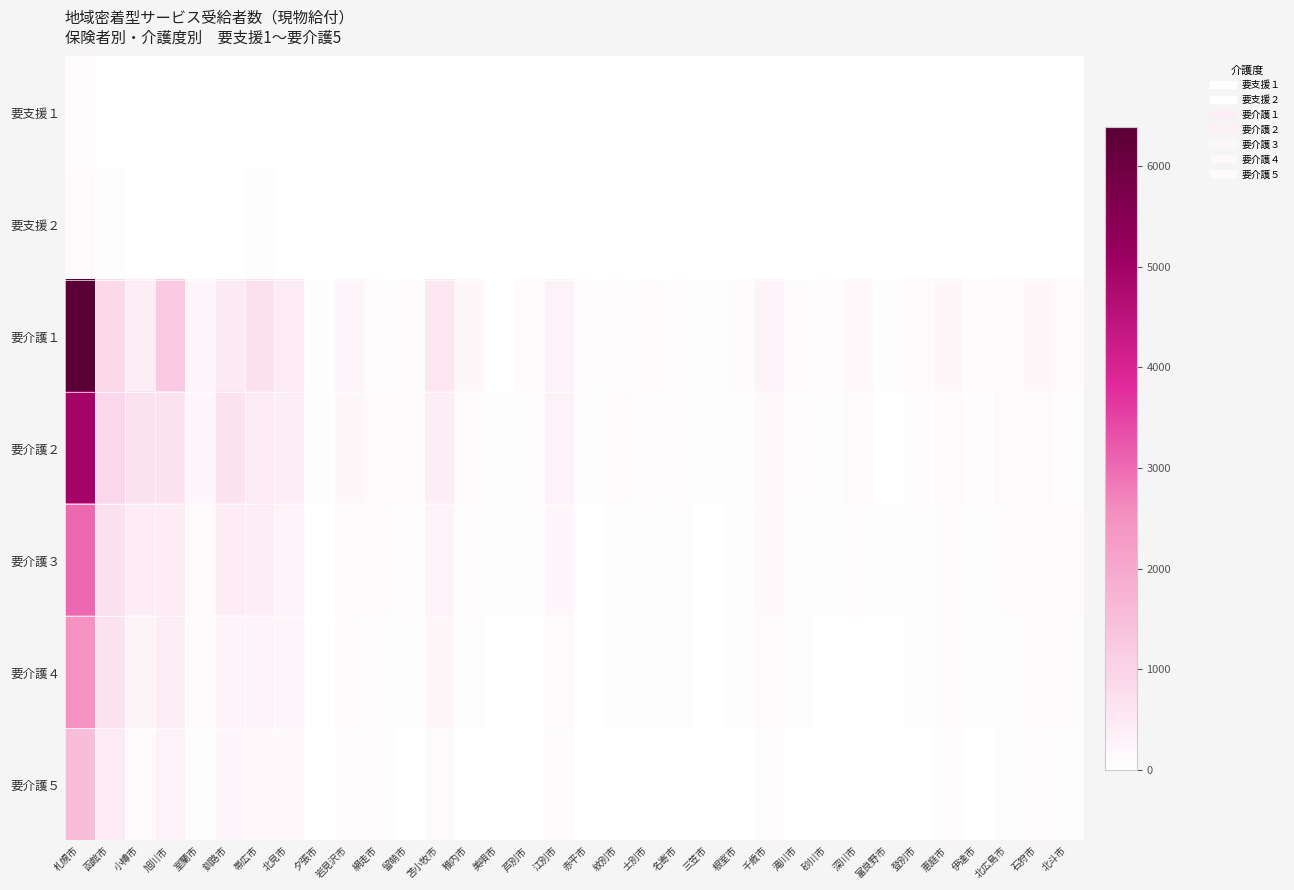

How many distinct data groups are displayed?

7